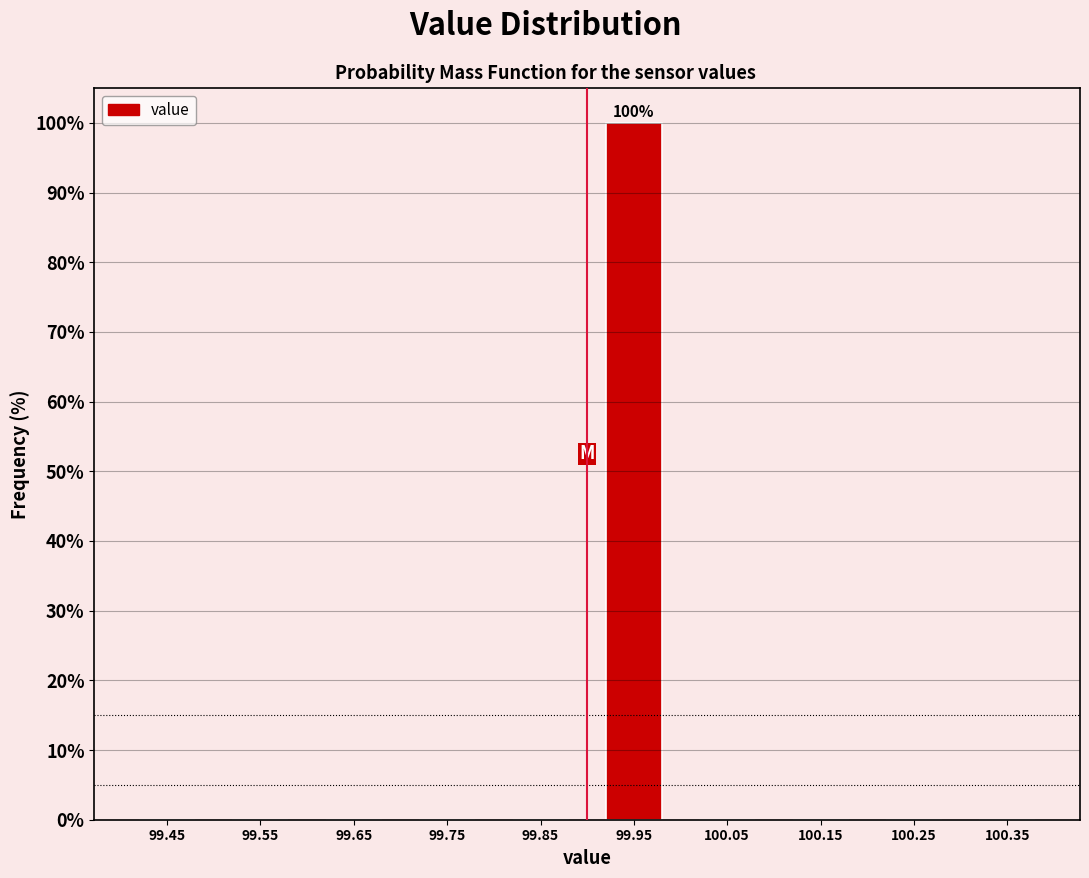

Over which range of the x-axis is the bar tallest?

99.9 to 100.0